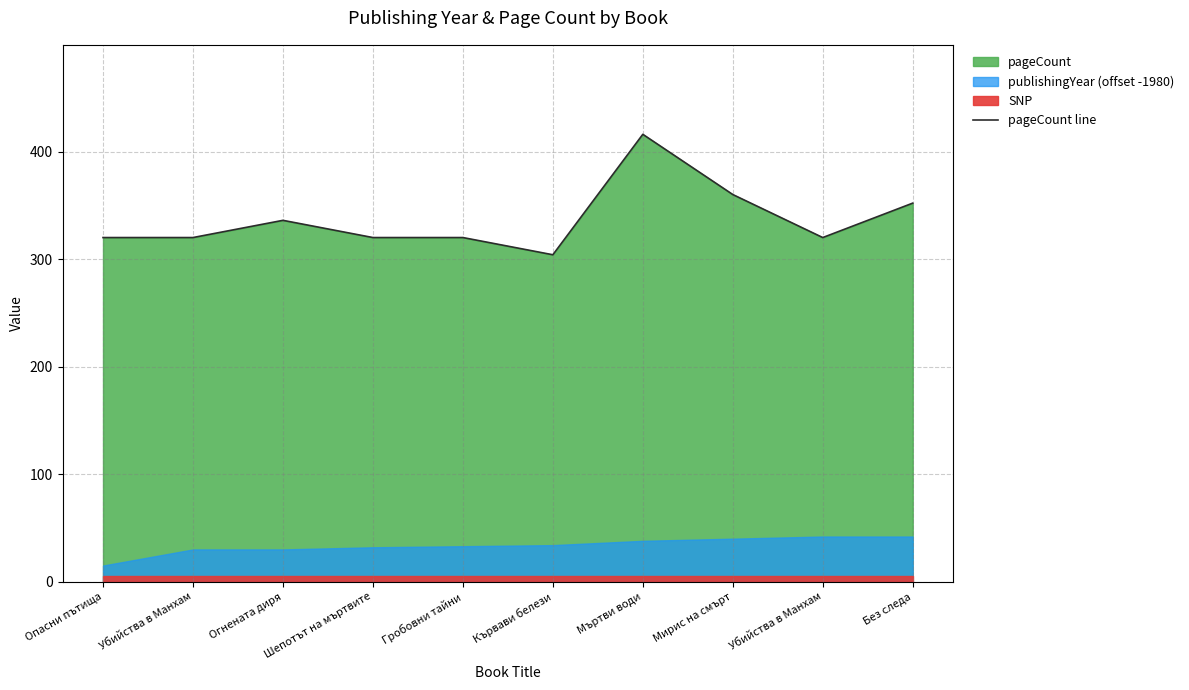

What is the smallest value displayed?

304